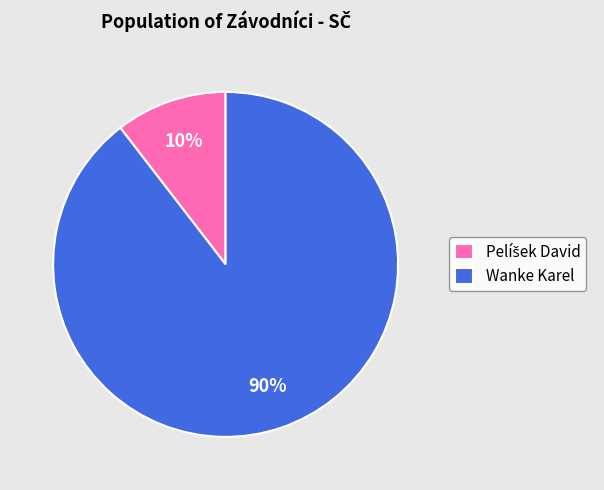

What is the majority slice?

Wanke Karel